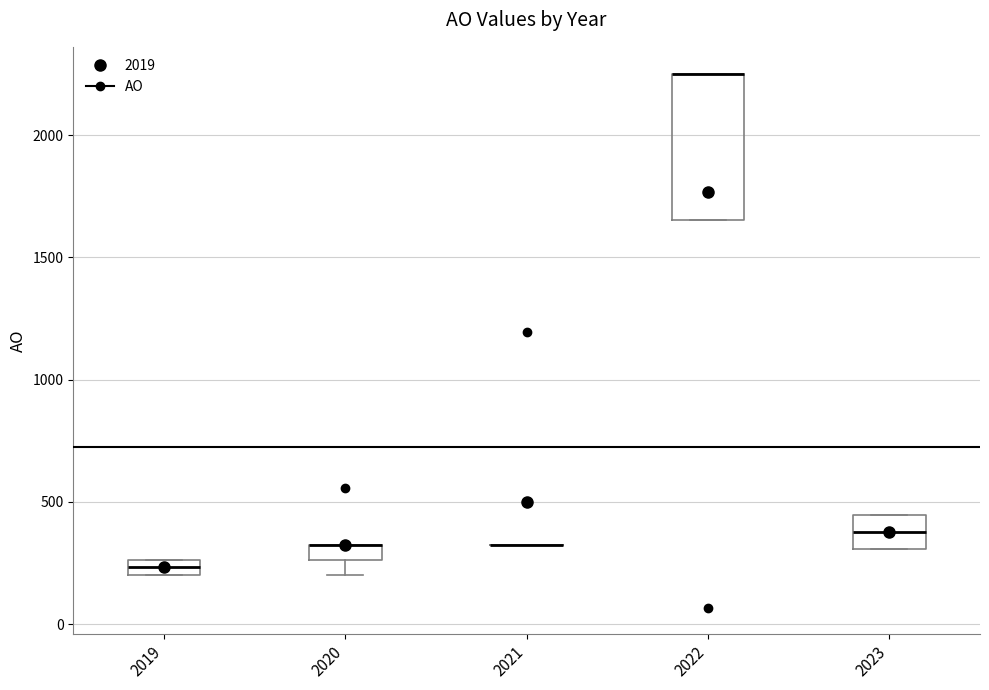

Which box is the tallest, from its lower edge to its upper edge?

2022